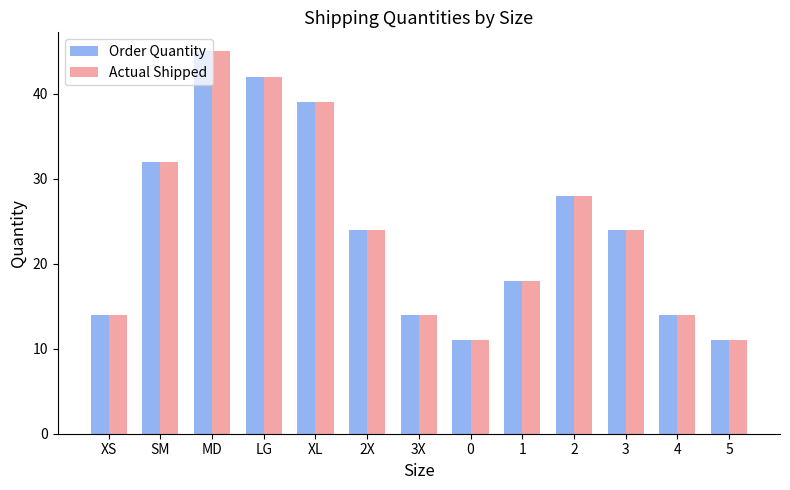

What is the approximate value of Actual Shipped at 2X, to the nearest 5?

25